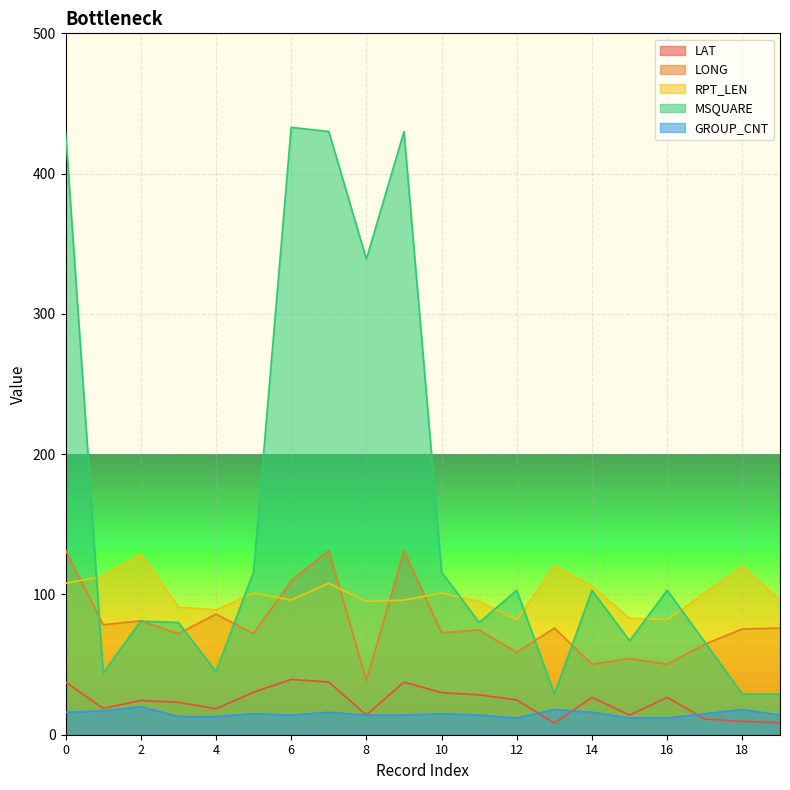

What is the sum of all LONG values?

1584.9